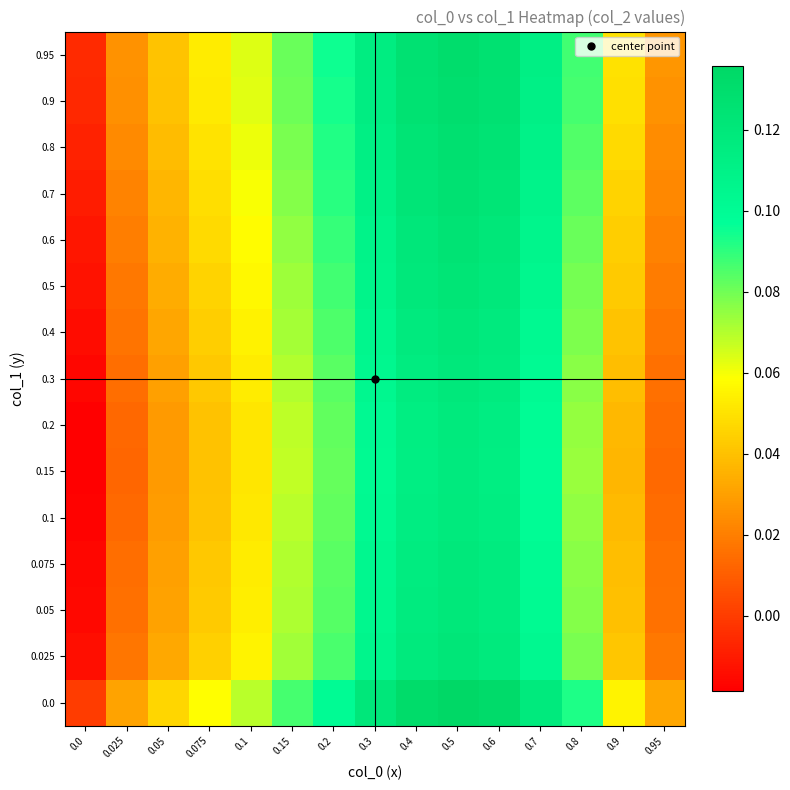

Reading left to right, transcribe all the data shown in this chart.

0.0: 0.0=0.0	0.025=0.0	0.05=0.0	0.075=0.1	0.1=0.1	0.15=0.1	0.2=0.1	0.3=0.1	0.4=0.1	0.5=0.1	0.6=0.1	0.7=0.1	0.8=0.1	0.9=0.1	0.95=0.0
0.025: 0.0=-0.0	0.025=0.0	0.05=0.0	0.075=0.0	0.1=0.1	0.15=0.1	0.2=0.1	0.3=0.1	0.4=0.1	0.5=0.1	0.6=0.1	0.7=0.1	0.8=0.1	0.9=0.0	0.95=0.0
0.05: 0.0=-0.0	0.025=0.0	0.05=0.0	0.075=0.0	0.1=0.1	0.15=0.1	0.2=0.1	0.3=0.1	0.4=0.1	0.5=0.1	0.6=0.1	0.7=0.1	0.8=0.1	0.9=0.0	0.95=0.0
0.075: 0.0=-0.0	0.025=0.0	0.05=0.0	0.075=0.0	0.1=0.1	0.15=0.1	0.2=0.1	0.3=0.1	0.4=0.1	0.5=0.1	0.6=0.1	0.7=0.1	0.8=0.1	0.9=0.0	0.95=0.0
0.1: 0.0=-0.0	0.025=0.0	0.05=0.0	0.075=0.0	0.1=0.1	0.15=0.1	0.2=0.1	0.3=0.1	0.4=0.1	0.5=0.1	0.6=0.1	0.7=0.1	0.8=0.1	0.9=0.0	0.95=0.0
0.15: 0.0=-0.0	0.025=0.0	0.05=0.0	0.075=0.0	0.1=0.1	0.15=0.1	0.2=0.1	0.3=0.1	0.4=0.1	0.5=0.1	0.6=0.1	0.7=0.1	0.8=0.1	0.9=0.0	0.95=0.0
0.2: 0.0=-0.0	0.025=0.0	0.05=0.0	0.075=0.0	0.1=0.1	0.15=0.1	0.2=0.1	0.3=0.1	0.4=0.1	0.5=0.1	0.6=0.1	0.7=0.1	0.8=0.1	0.9=0.0	0.95=0.0
0.3: 0.0=-0.0	0.025=0.0	0.05=0.0	0.075=0.0	0.1=0.1	0.15=0.1	0.2=0.1	0.3=0.1	0.4=0.1	0.5=0.1	0.6=0.1	0.7=0.1	0.8=0.1	0.9=0.0	0.95=0.0
0.4: 0.0=-0.0	0.025=0.0	0.05=0.0	0.075=0.0	0.1=0.1	0.15=0.1	0.2=0.1	0.3=0.1	0.4=0.1	0.5=0.1	0.6=0.1	0.7=0.1	0.8=0.1	0.9=0.0	0.95=0.0
0.5: 0.0=-0.0	0.025=0.0	0.05=0.0	0.075=0.0	0.1=0.1	0.15=0.1	0.2=0.1	0.3=0.1	0.4=0.1	0.5=0.1	0.6=0.1	0.7=0.1	0.8=0.1	0.9=0.0	0.95=0.0
0.6: 0.0=-0.0	0.025=0.0	0.05=0.0	0.075=0.0	0.1=0.1	0.15=0.1	0.2=0.1	0.3=0.1	0.4=0.1	0.5=0.1	0.6=0.1	0.7=0.1	0.8=0.1	0.9=0.0	0.95=0.0
0.7: 0.0=-0.0	0.025=0.0	0.05=0.0	0.075=0.0	0.1=0.1	0.15=0.1	0.2=0.1	0.3=0.1	0.4=0.1	0.5=0.1	0.6=0.1	0.7=0.1	0.8=0.1	0.9=0.0	0.95=0.0
0.8: 0.0=-0.0	0.025=0.0	0.05=0.0	0.075=0.1	0.1=0.1	0.15=0.1	0.2=0.1	0.3=0.1	0.4=0.1	0.5=0.1	0.6=0.1	0.7=0.1	0.8=0.1	0.9=0.0	0.95=0.0
0.9: 0.0=-0.0	0.025=0.0	0.05=0.0	0.075=0.1	0.1=0.1	0.15=0.1	0.2=0.1	0.3=0.1	0.4=0.1	0.5=0.1	0.6=0.1	0.7=0.1	0.8=0.1	0.9=0.0	0.95=0.0
0.95: 0.0=-0.0	0.025=0.0	0.05=0.0	0.075=0.1	0.1=0.1	0.15=0.1	0.2=0.1	0.3=0.1	0.4=0.1	0.5=0.1	0.6=0.1	0.7=0.1	0.8=0.1	0.9=0.0	0.95=0.0